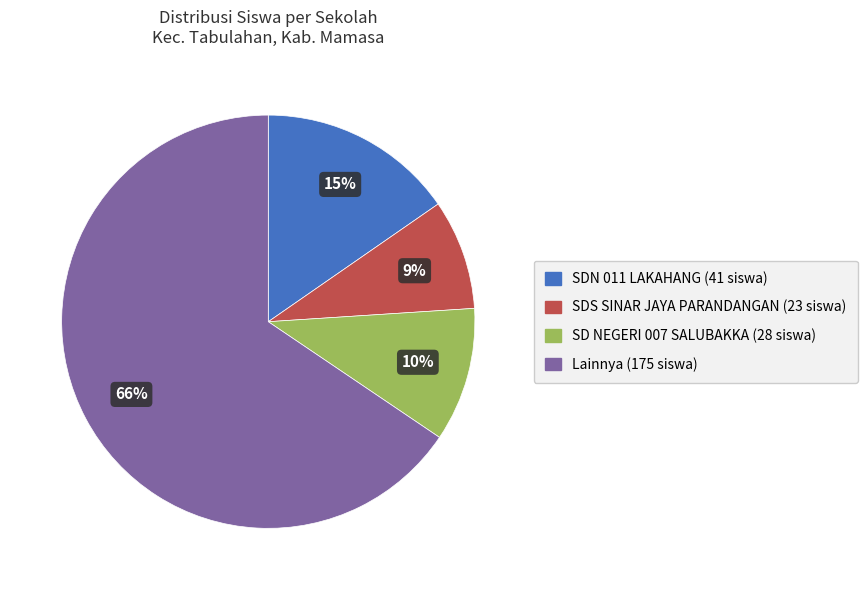

Is there any slice that represents more than half of the pie?

Yes